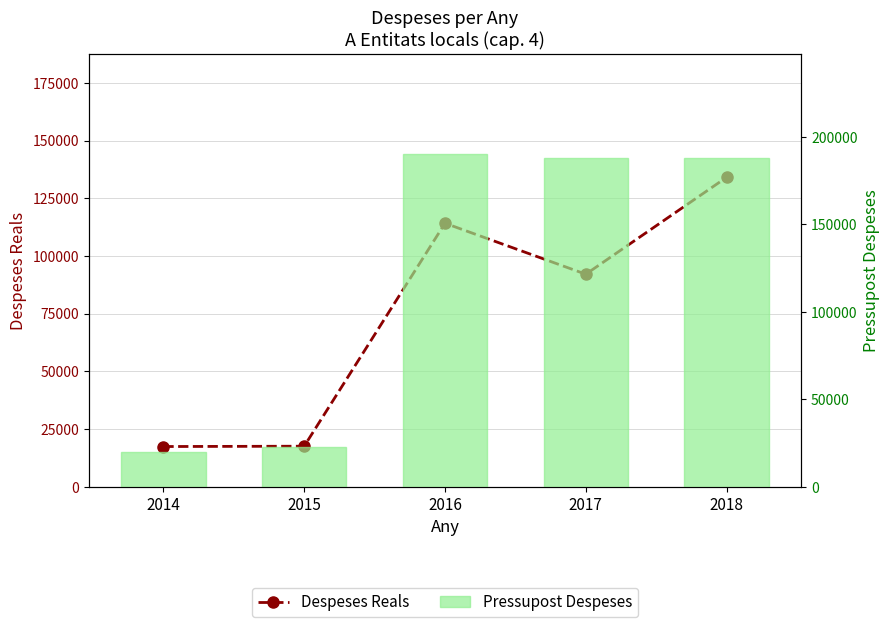

List the series in order of their overall mean, lowest first.

Despeses Reals, Pressupost Despeses